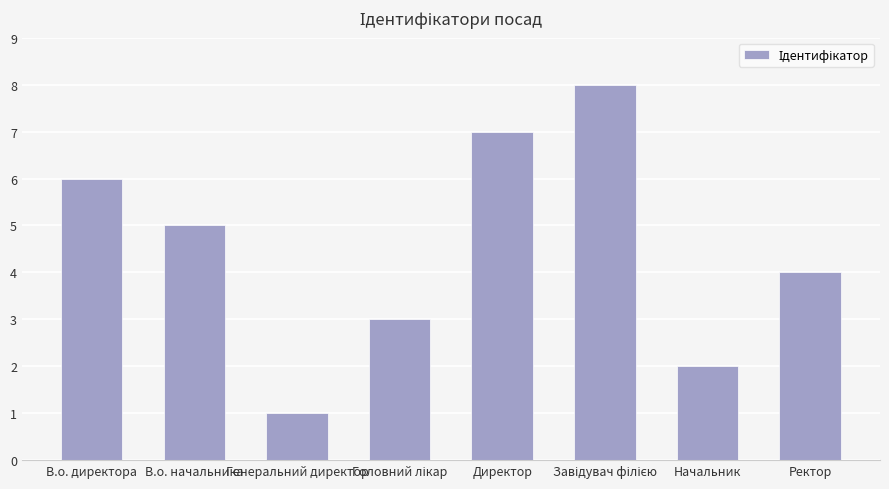

Where is the data nearest to the value 4?

Ректор